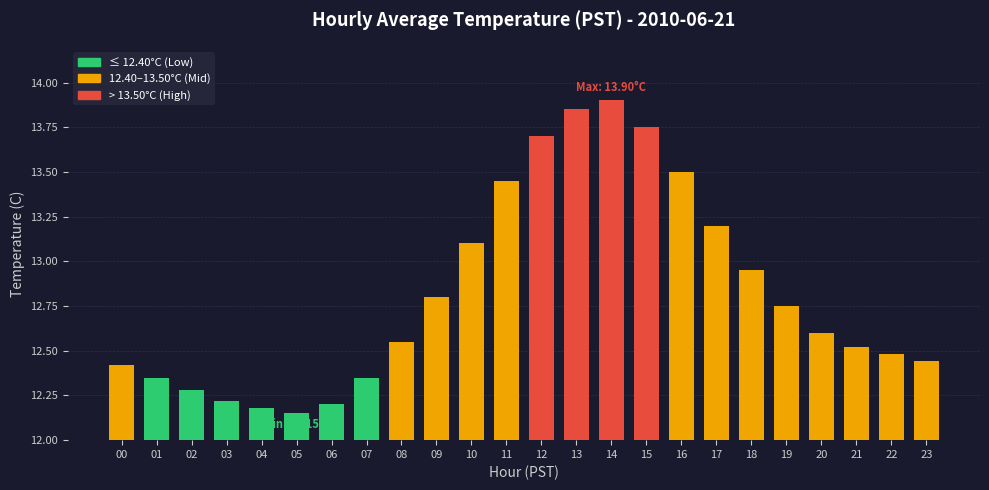

Which label corresponds to the largest value in the chart?

14